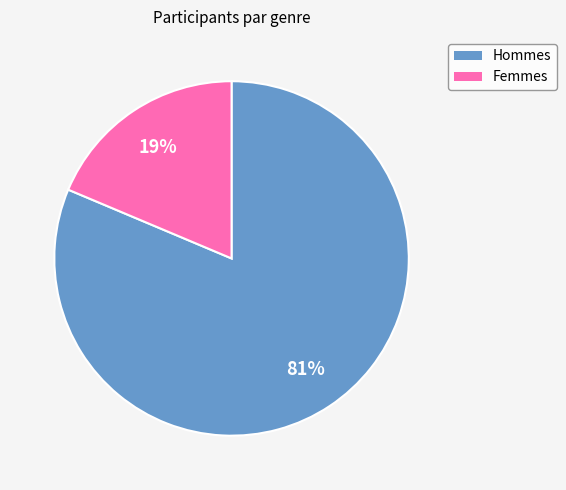

To the nearest percent, what is the average slice percentage?

50%